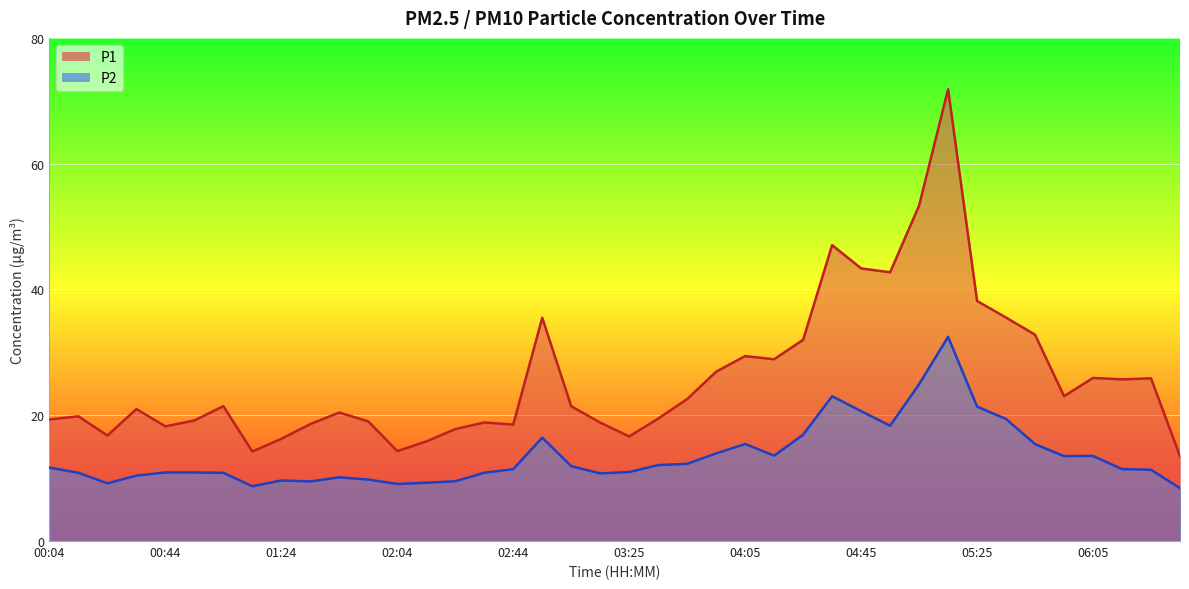

What is the minimum value for P2?

8.4